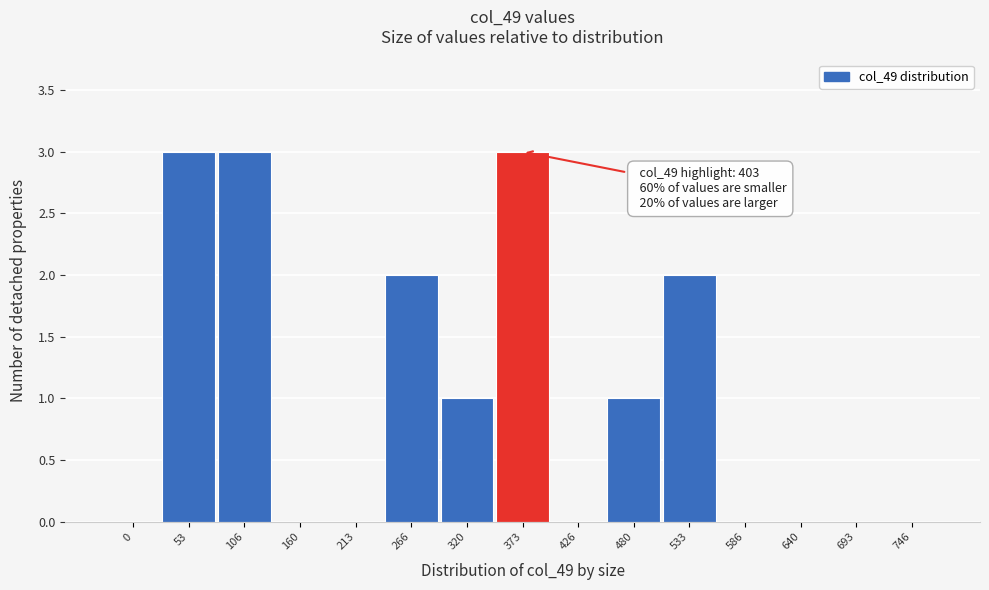

Reading left to right, extract all data points from this chart.

0=0	53=3	106=3	160=0	213=0	266=2	320=1	373=3	426=0	480=1	533=2	586=0	640=0	693=0	746=0